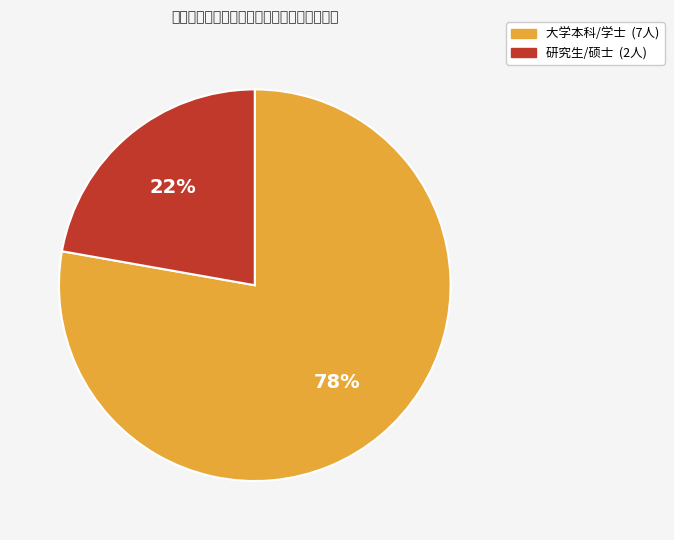

To the nearest percent, what is the combined percentage of 大学本科/学士 and 研究生/硕士?

100%